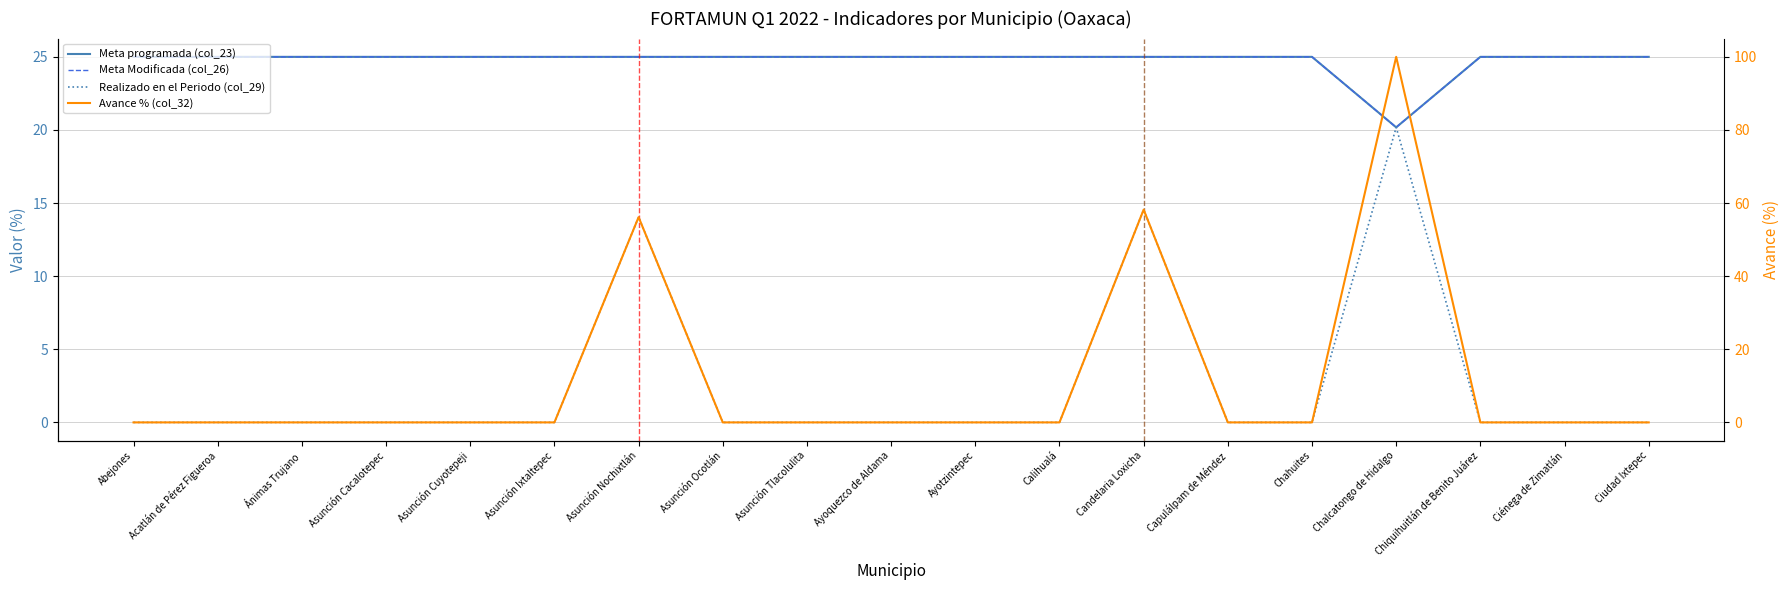

Reading left to right, transcribe all the data shown in this chart.

Meta programada (col_23): 25.0	25.0	25.0	25.0	25.0	25.0	25.0	25.0	25.0	25.0	25.0	25.0	25.0	25.0	25.0	20.2	25.0	25.0	25.0
Meta Modificada (col_26): 25.0	25.0	25.0	25.0	25.0	25.0	25.0	25.0	25.0	25.0	25.0	25.0	25.0	25.0	25.0	20.2	25.0	25.0	25.0
Realizado en el Periodo (col_29): 0.0	0.0	0.0	0.0	0.0	0.0	14.0	0.0	0.0	0.0	0.0	0.0	14.5	0.0	0.0	20.2	0.0	0.0	0.0
Avance % (col_32): 0.0	0.0	0.0	0.0	0.0	0.0	56.1	0.0	0.0	0.0	0.0	0.0	58.2	0.0	0.0	100.0	0.0	0.0	0.0